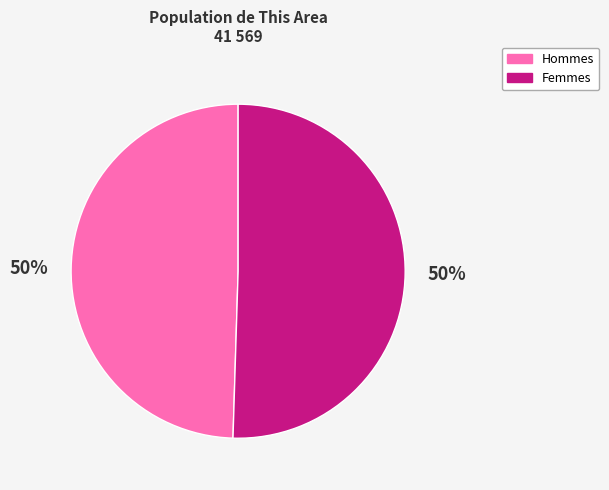

To the nearest percent, what is the average slice percentage?

50%